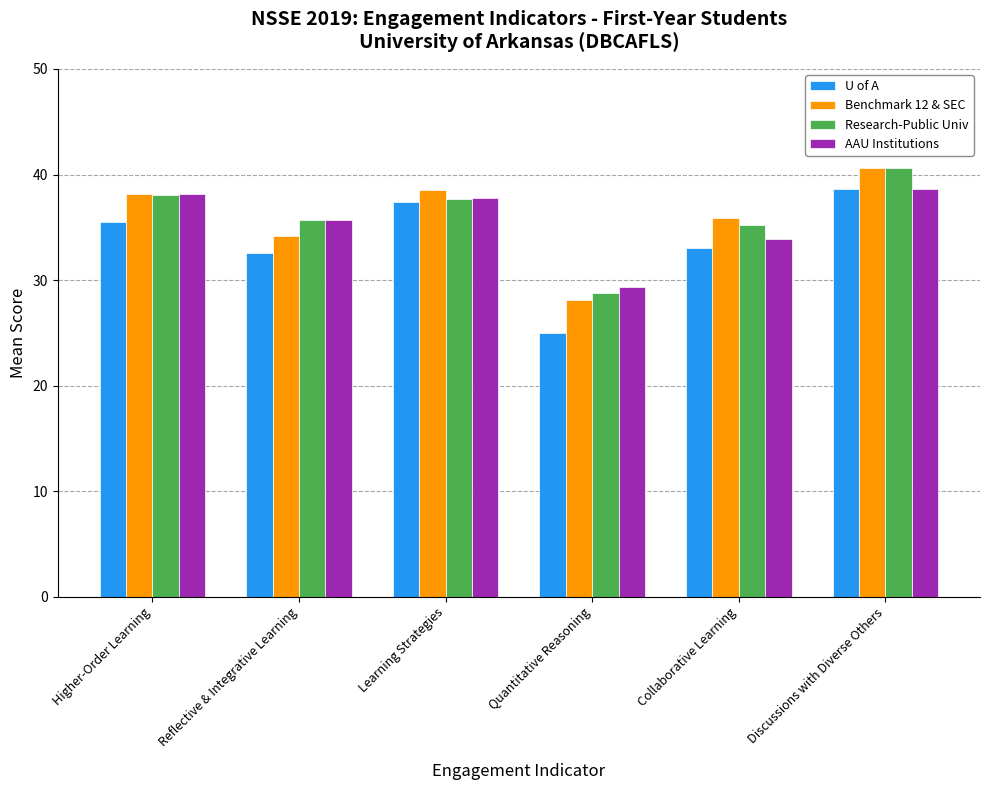

Are the bars grouped side by side (vs. stacked)?

Yes